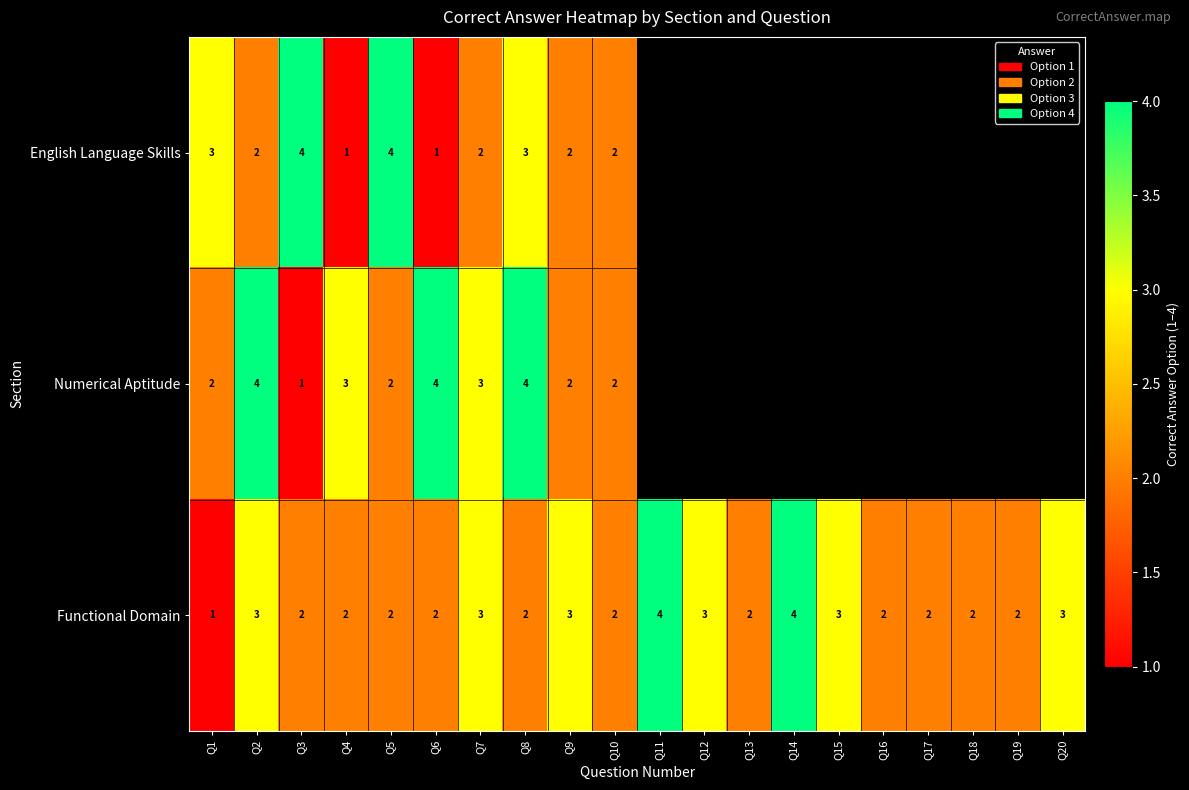

Where does the Functional Domain series first go above 2?

Q2